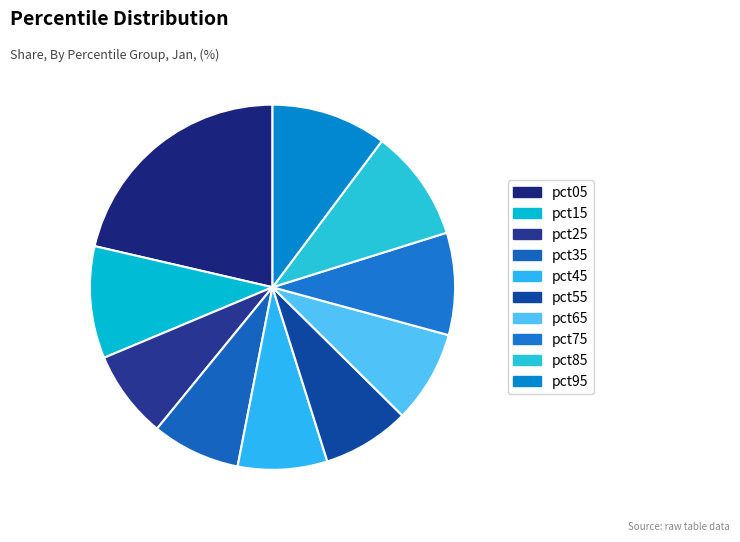

Combined, do pct45 and pct65 account for over 50%?

No